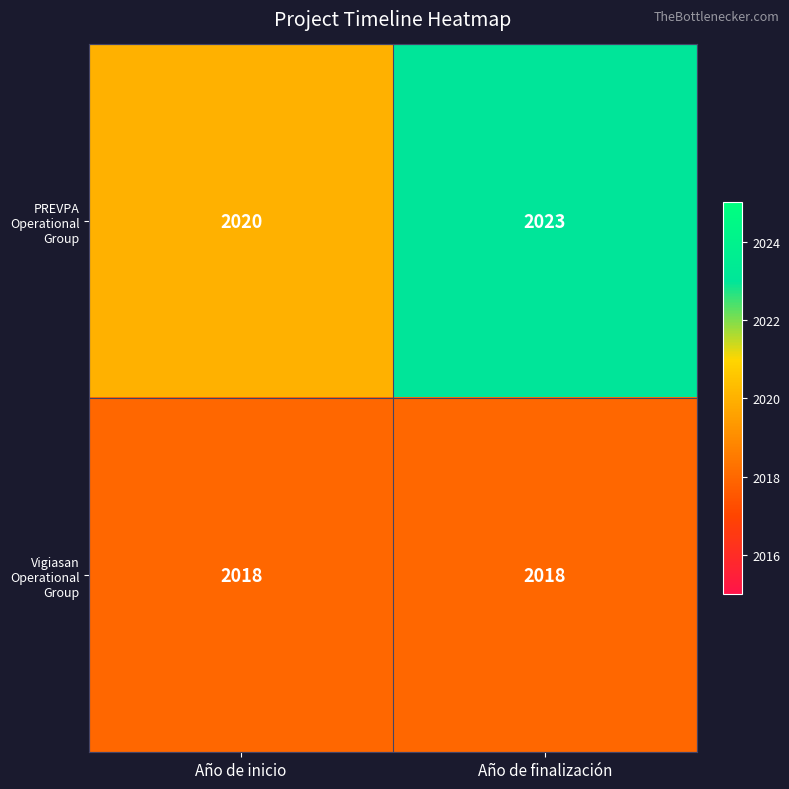

What is the spread (max minus min) of values at Año de finalización?

5